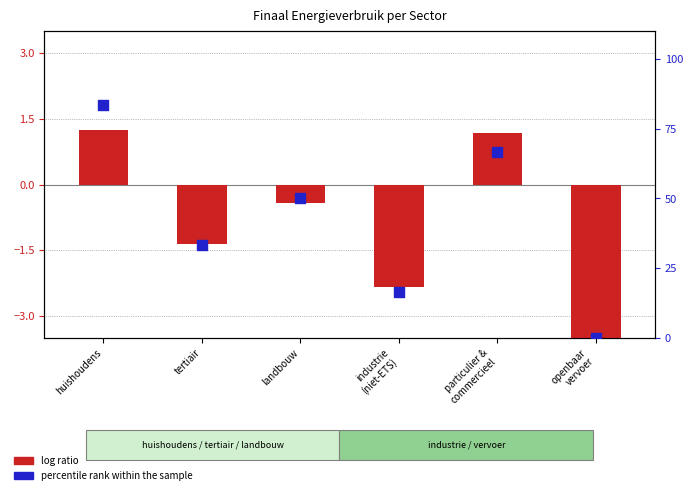

Which series contains the highest Y value?

percentile rank within the sample